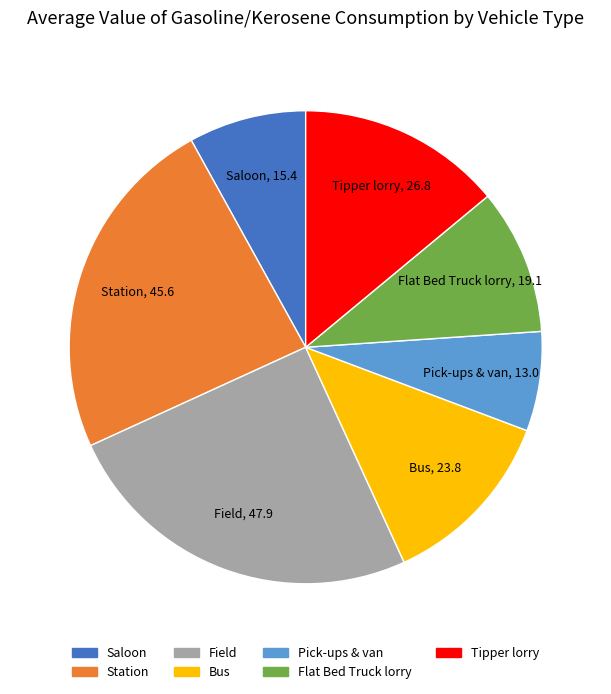

Is it true that Bus is 3% of the pie?

False